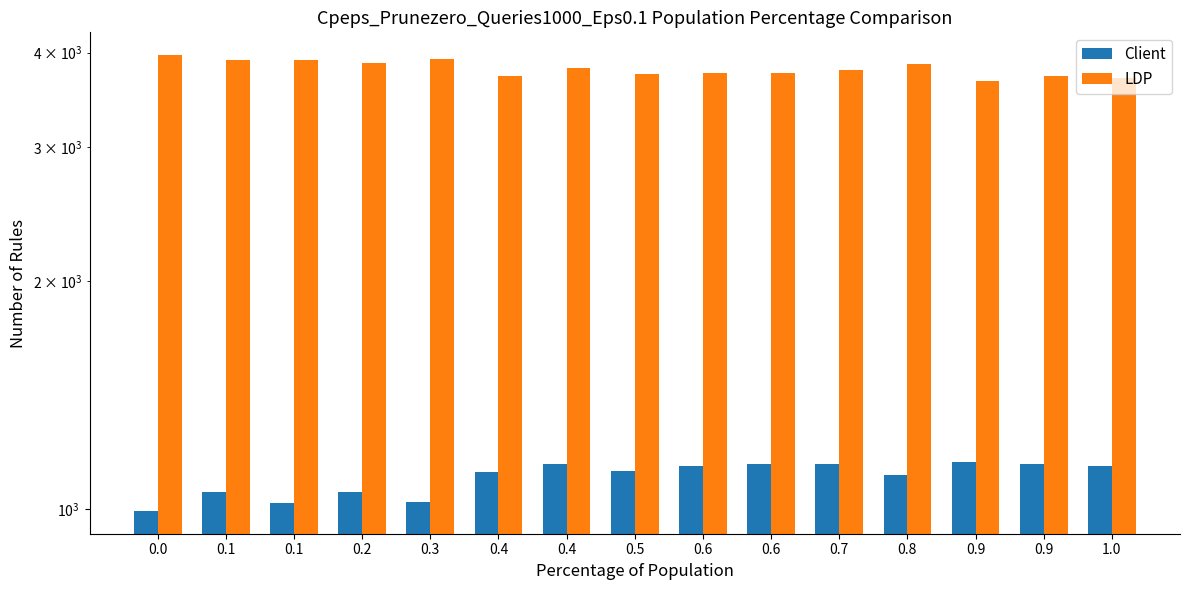

Reading right to left, what are all the values shown in this chart?

Client: 1138	1145	1155	1108	1145	1145	1138	1123	1147	1119	1021	1053	1017	1052	994
LDP: 3707	3728	3669	3860	3795	3762	3761	3749	3812	3730	3926	3881	3912	3912	3969